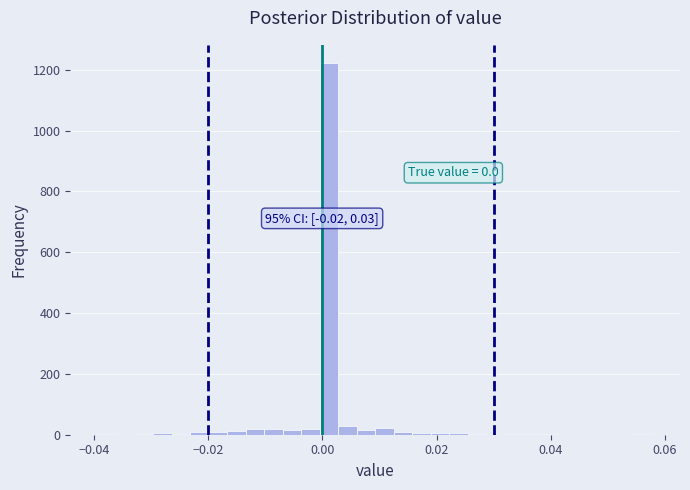

Read against the x-axis, roughly where is the centre of the tallest bar?

0.002